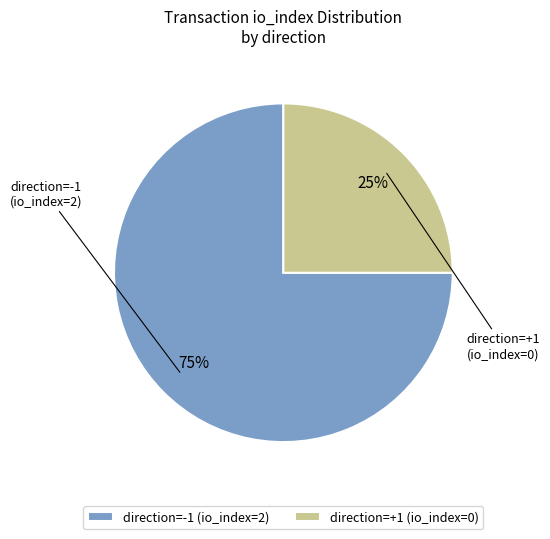

Count the number of slices in the pie.

2